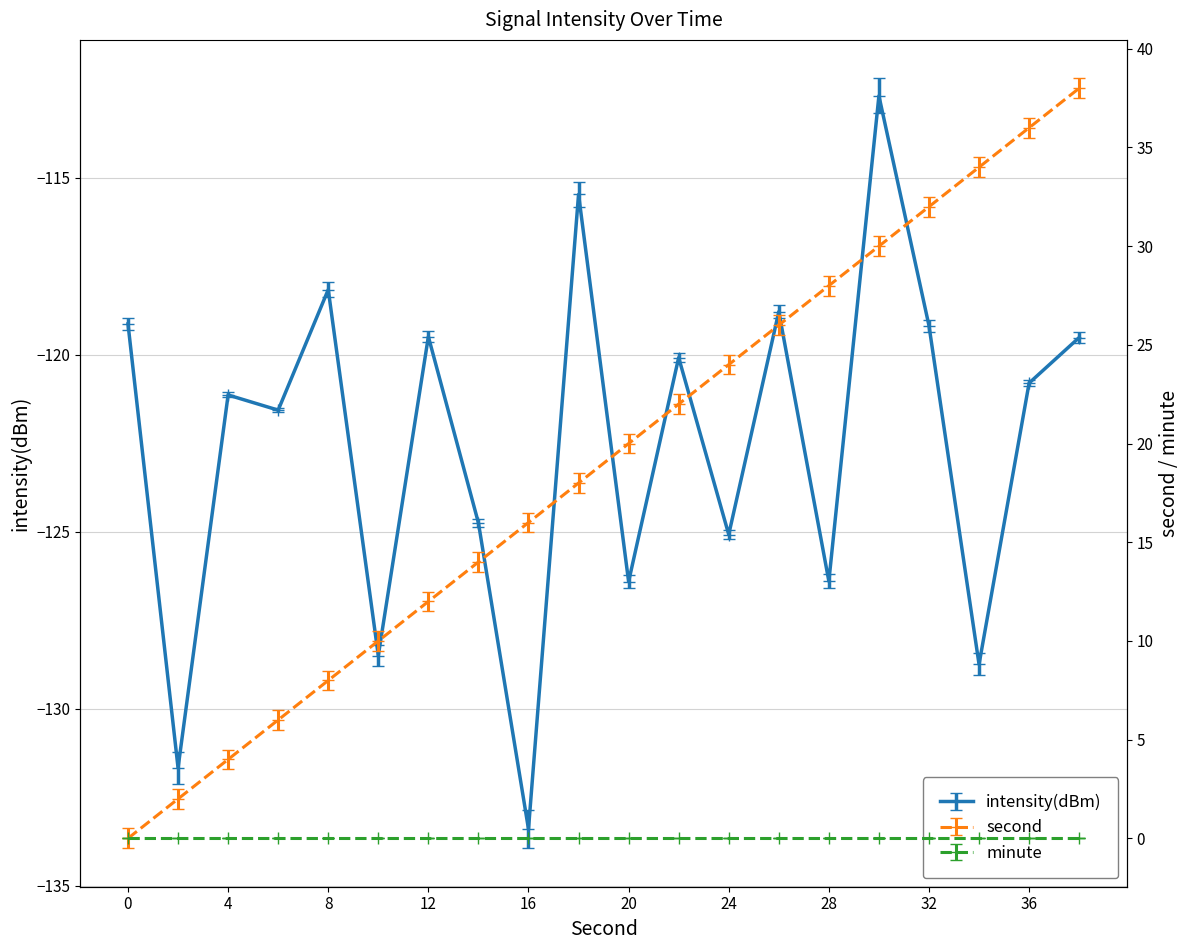

True or false: second and intensity(dBm) intersect in this chart.

False